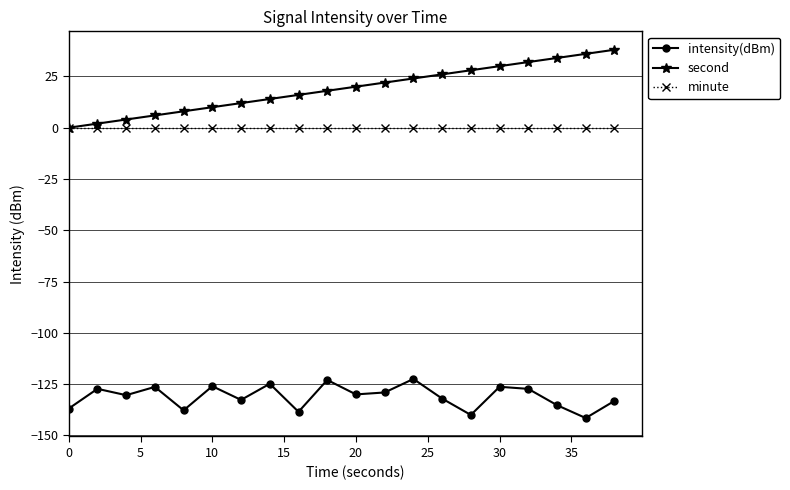

In intensity(dBm), how many points are lower than both neighbors (excluding endpoints)?

7